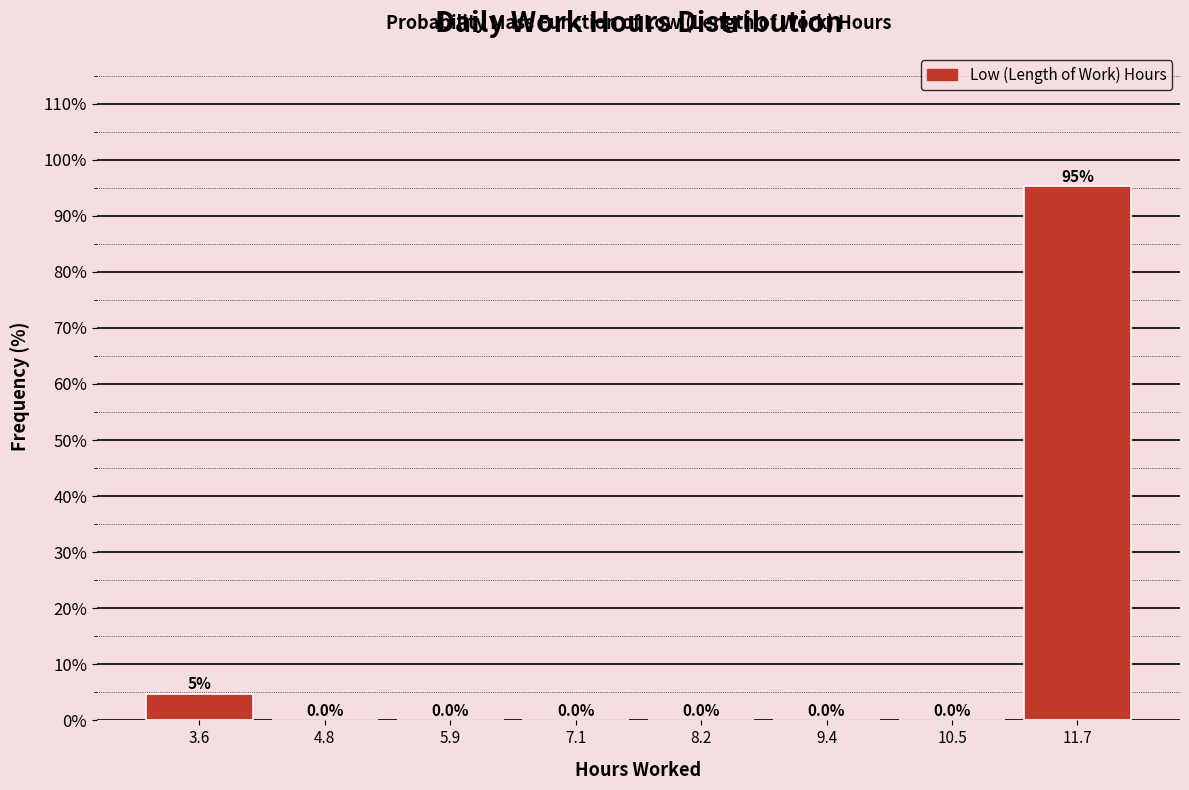

Over which range of the x-axis is the bar tallest?

11.2 to 12.2